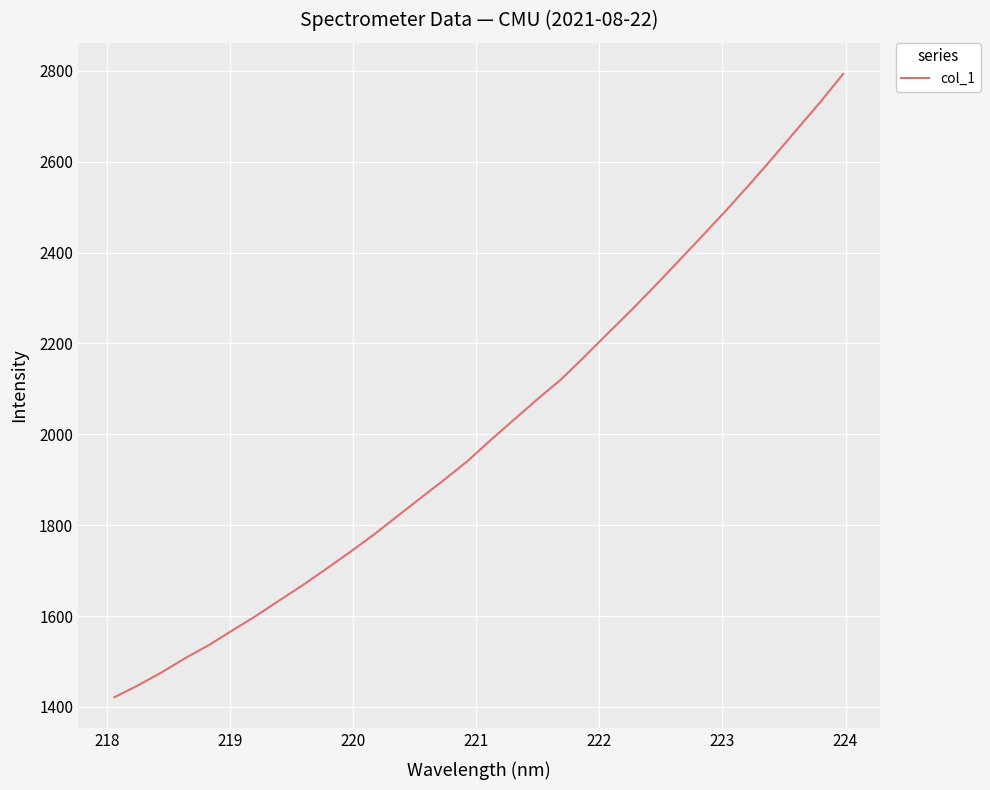

What is the maximum value shown in the chart?

2793.0